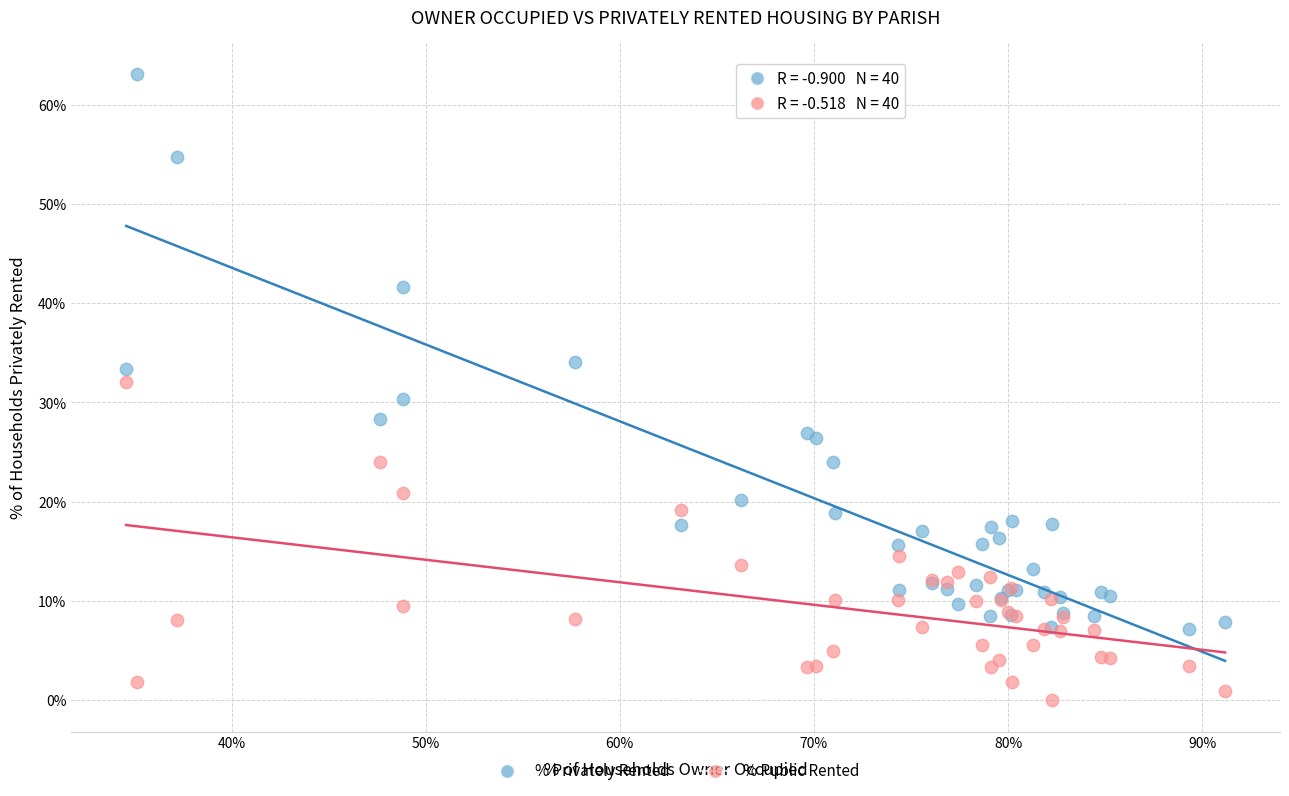

What is the X range (max minus min) for the scatter plot?

56.6